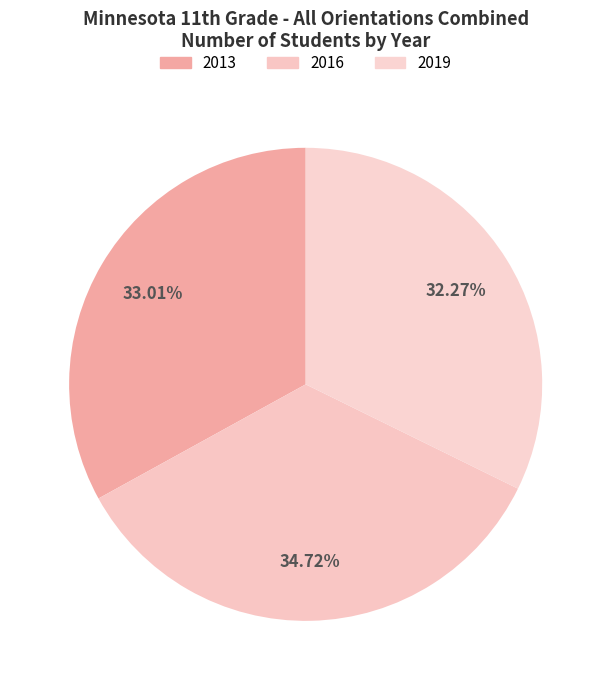

How many segments does this pie chart have?

3